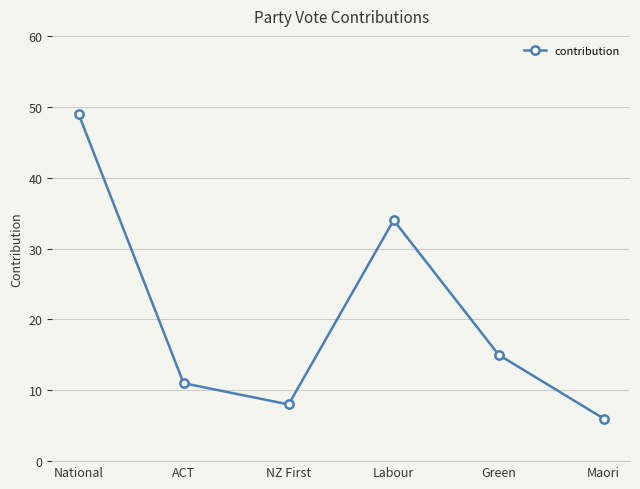

Which label corresponds to the smallest value in the chart?

Maori